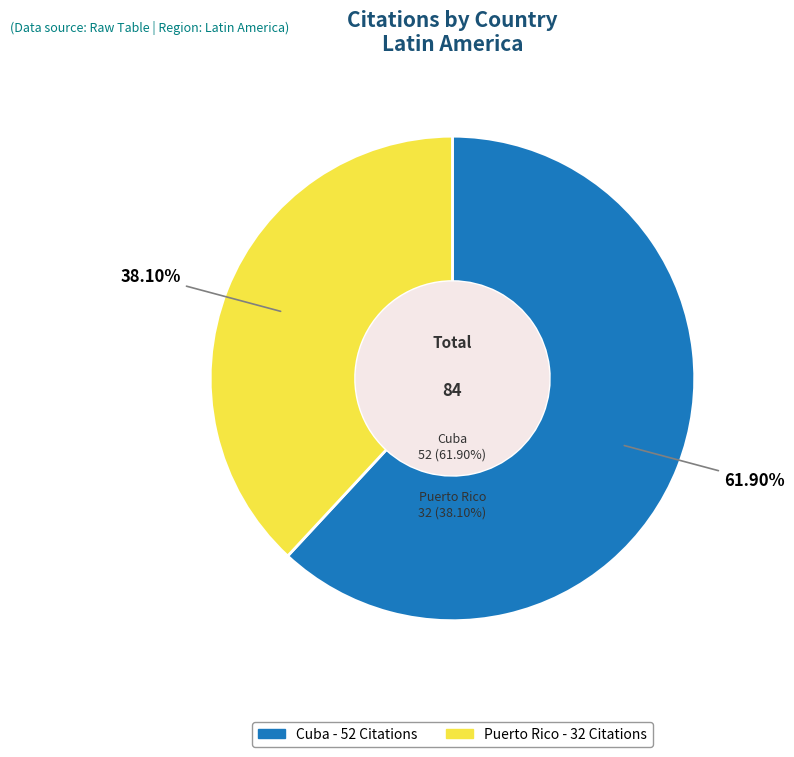

True or false: Puerto Rico accounts for 29% of the total.

False